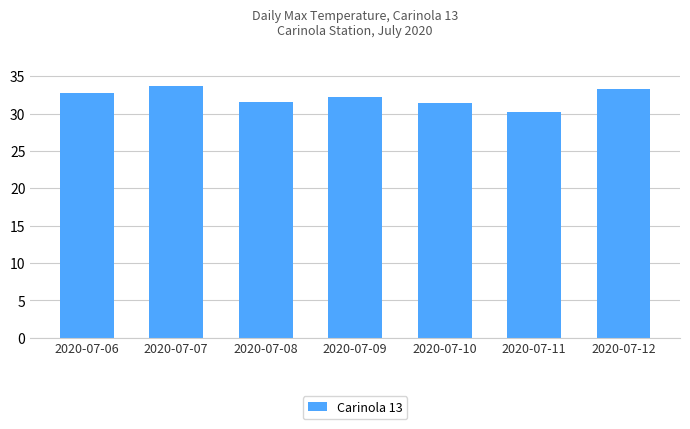

Between 2020-07-11 and 2020-07-10, which is larger?

2020-07-10